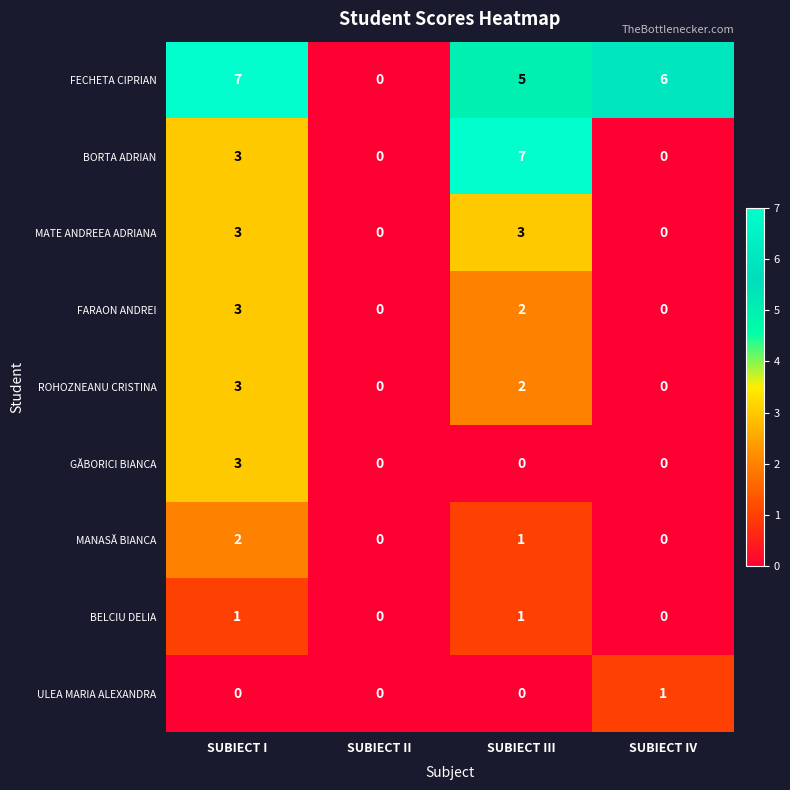

The FARAON ANDREI series shows 2 at SUBIECT IV. True or false?

False